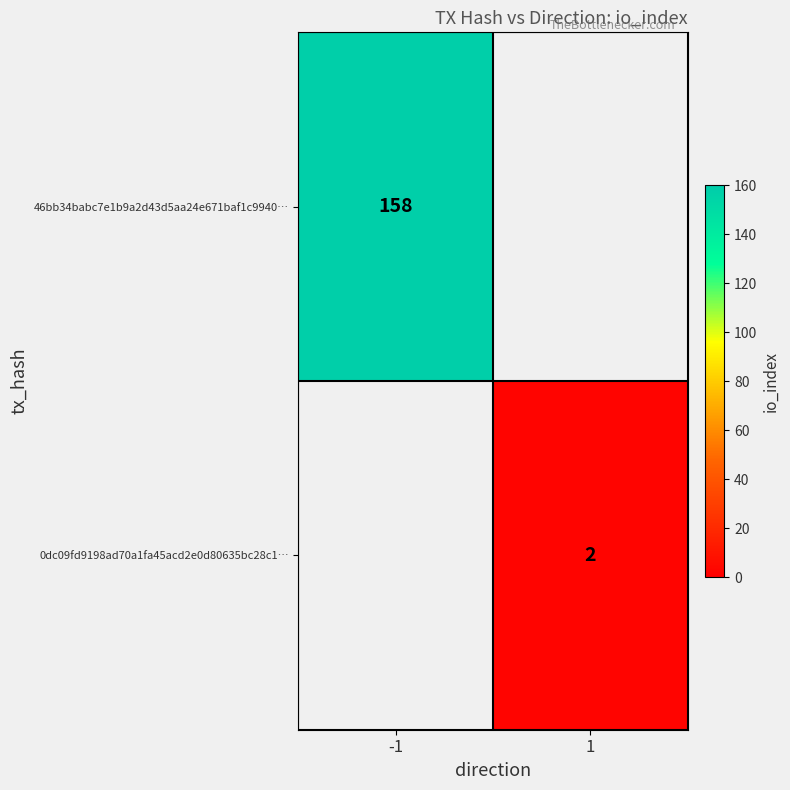

Is it true that 46bb34babc7e1b9a2d43d5aa24e671baf1c9940… equals 80 at -1?

False